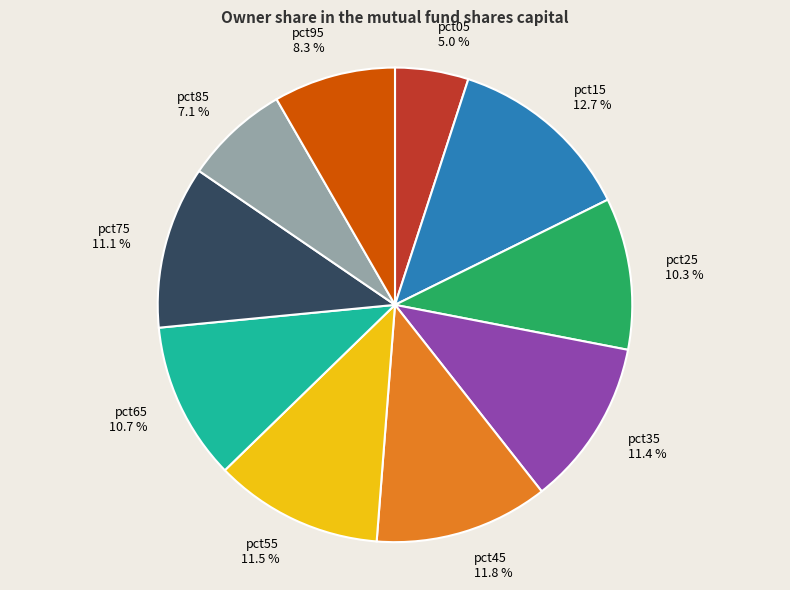

What percentage is the pct85 slice, to the nearest percent?

7%